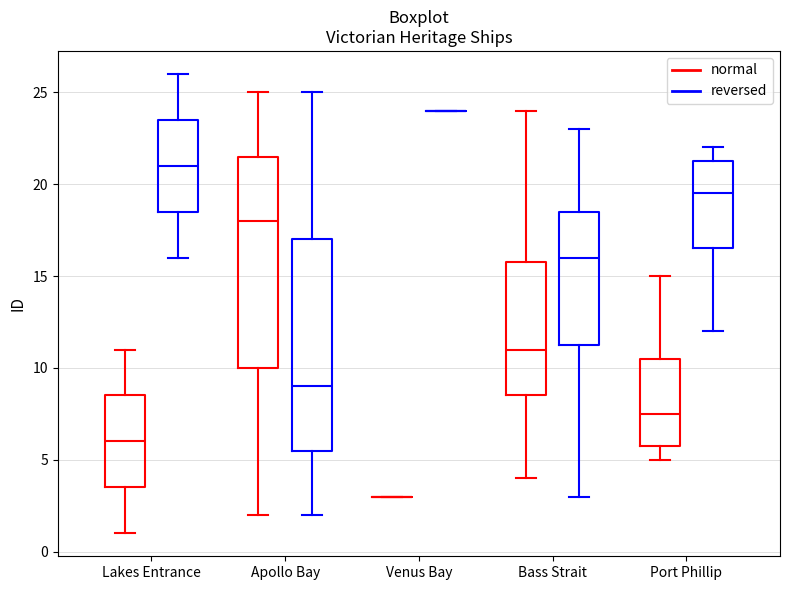

Where does the upper whisker of the box for Lakes Entrance (normal) end on the y-axis? The values are not printed on the chart, so give them approximately, as read against the axis.

11.0